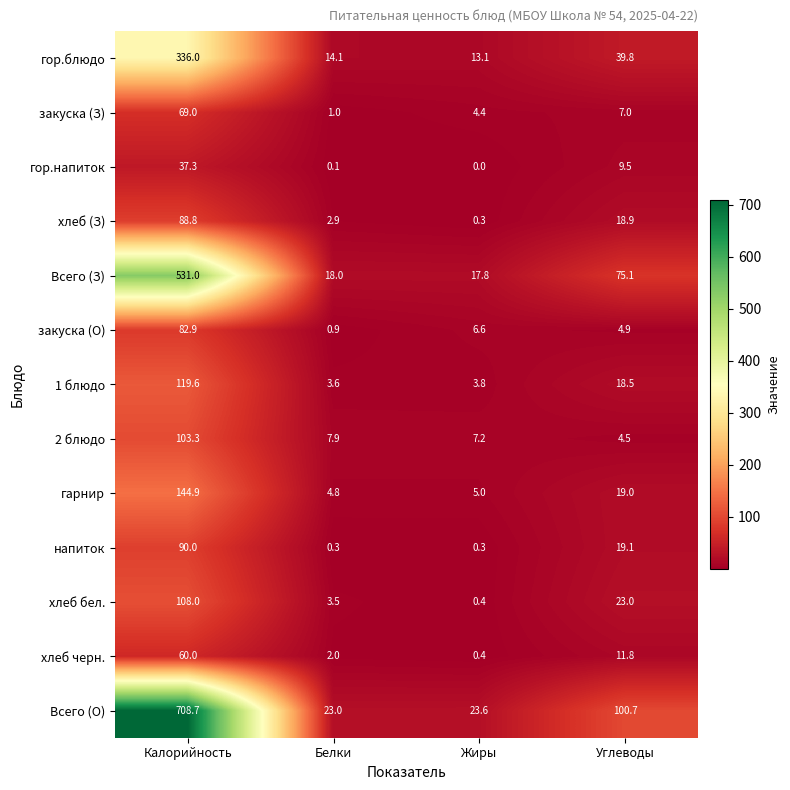

What is the highest value of the 2 блюдо series?

103.3